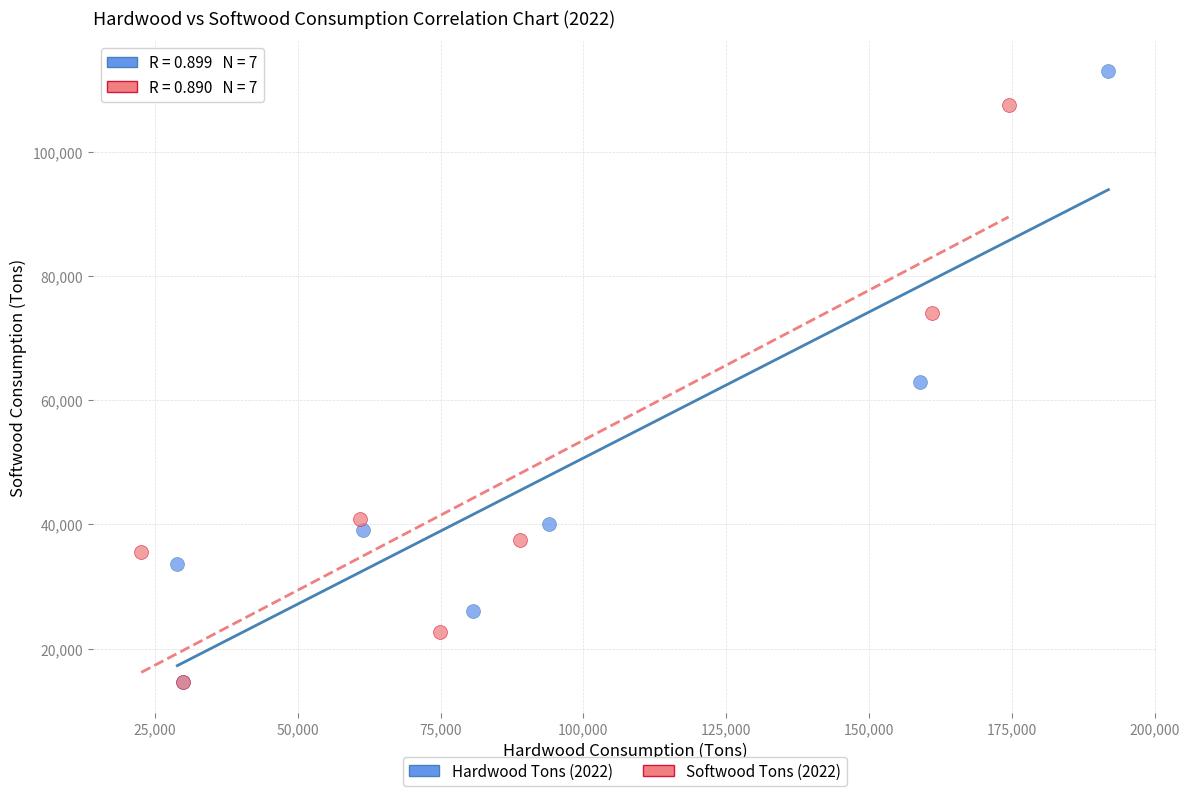

Which series contains the highest Y value?

Hardwood Tons (2022)